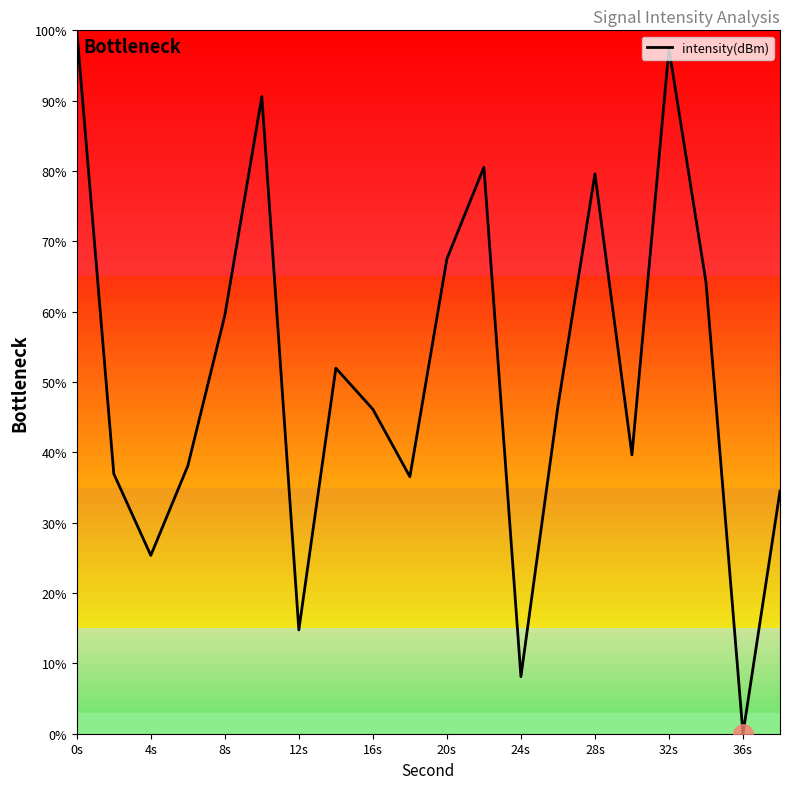

What is the greatest value displayed?

100.0